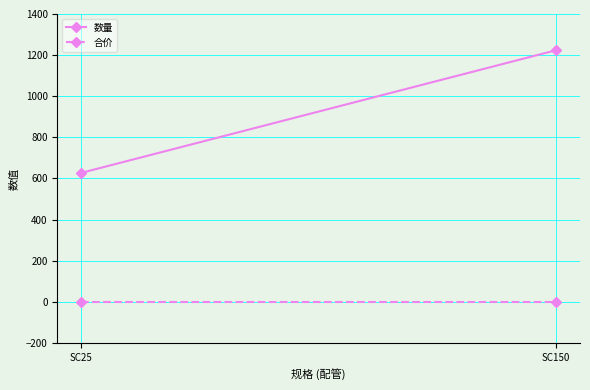

Which category has the highest value in the 合价 series?

SC25